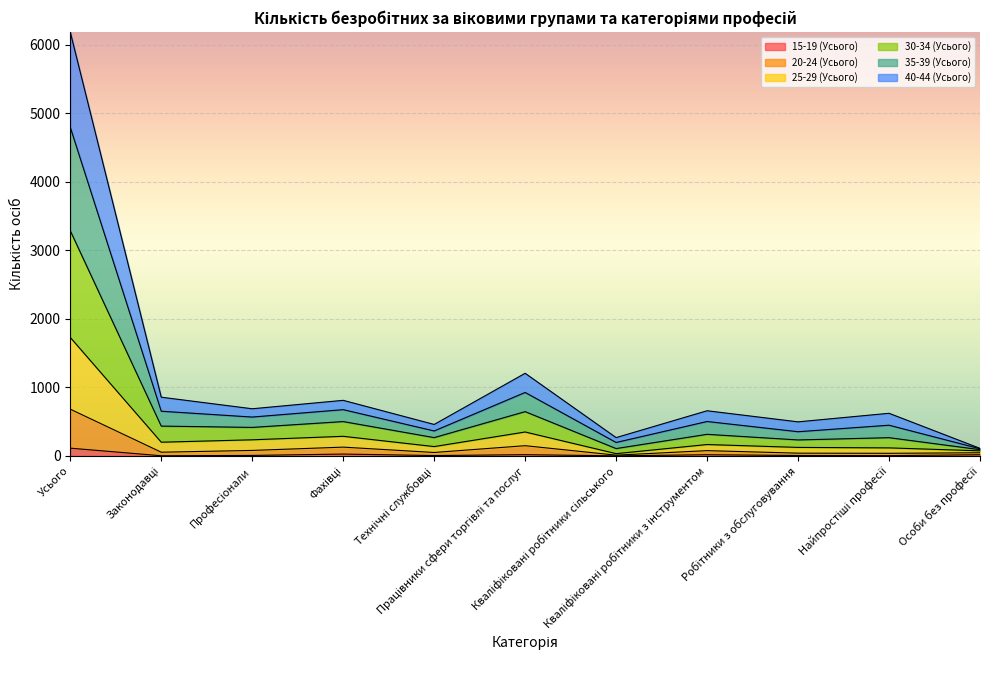

True or false: 20-24 (Усього) and 30-34 (Усього) intersect in this chart.

False